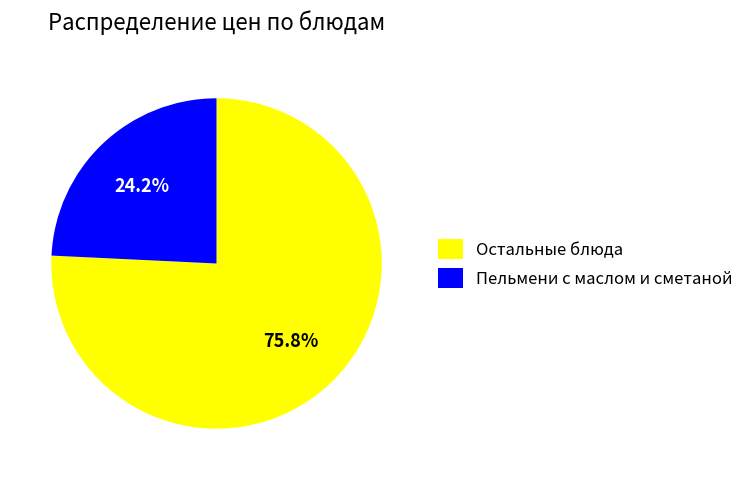

Does any single category account for the majority?

Yes